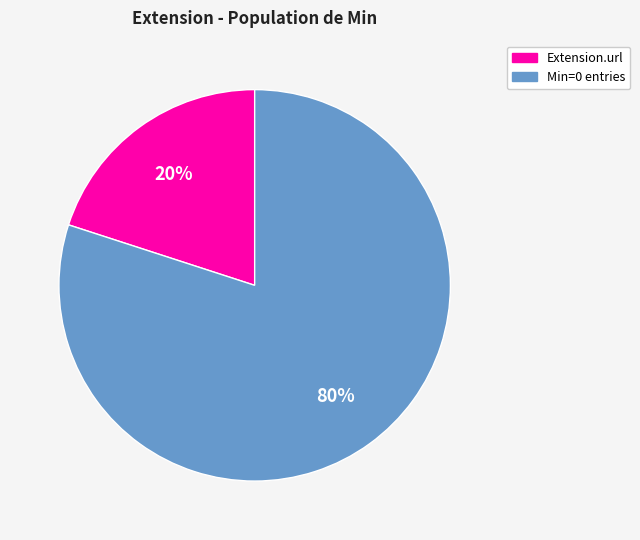

To the nearest percent, what is the average slice percentage?

50%